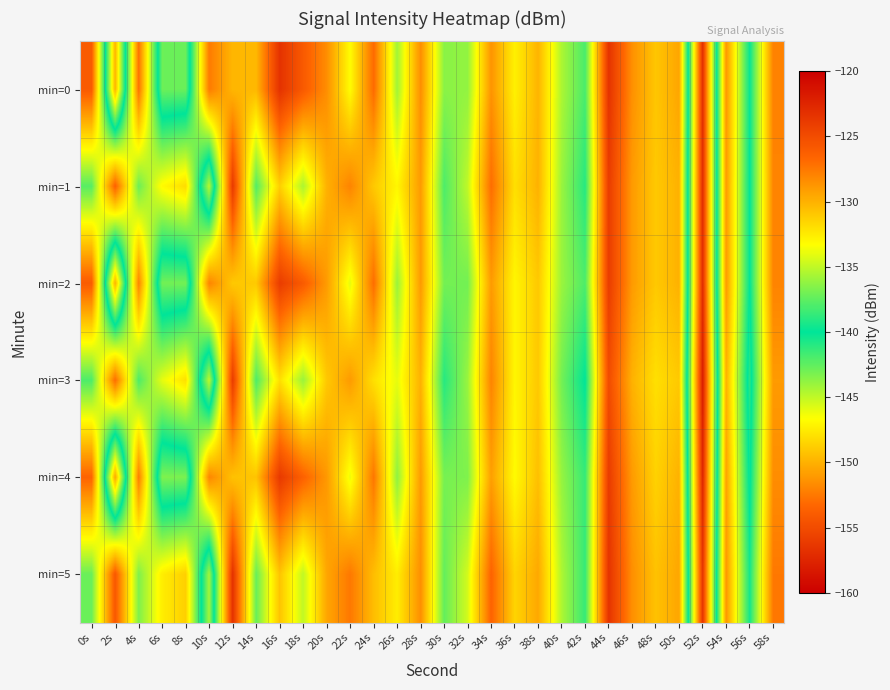

Reading left to right, list all the values displayed in this chart.

min=0: 0s=-126.0	2s=-149.9	4s=-127.2	6s=-142.8	8s=-142.7	10s=-127.6	12s=-130.2	14s=-130.3	16s=-123.3	18s=-125.9	20s=-128.4	22s=-133.3	24s=-126.9	26s=-135.8	28s=-128.5	30s=-136.4	32s=-136.2	34s=-128.7	36s=-132.7	38s=-130.1	40s=-135.5	42s=-138.1	44s=-123.4	46s=-128.5	48s=-130.9	50s=-129.5	52s=-156.9	54s=-128.8	56s=-139.8	58s=-127.9
min=1: 0s=-137.7	2s=-126.3	4s=-137.2	6s=-133.1	8s=-131.8	10s=-144.8	12s=-123.8	14s=-137.9	16s=-131.3	18s=-135.5	20s=-130.0	22s=-128.0	24s=-131.0	26s=-133.0	28s=-129.0	30s=-138.0	32s=-135.0	34s=-127.0	36s=-132.0	38s=-130.0	40s=-136.0	42s=-139.0	44s=-124.0	46s=-129.0	48s=-131.0	50s=-130.0	52s=-157.0	54s=-129.0	56s=-140.0	58s=-128.0
min=2: 0s=-126.0	2s=-150.0	4s=-128.0	6s=-143.0	8s=-143.0	10s=-128.0	12s=-131.0	14s=-131.0	16s=-124.0	18s=-126.0	20s=-129.0	22s=-134.0	24s=-127.0	26s=-136.0	28s=-129.0	30s=-137.0	32s=-137.0	34s=-129.0	36s=-133.0	38s=-131.0	40s=-136.0	42s=-138.0	44s=-124.0	46s=-129.0	48s=-131.0	50s=-130.0	52s=-157.0	54s=-129.0	56s=-140.0	58s=-128.0
min=3: 0s=-138.0	2s=-127.0	4s=-138.0	6s=-134.0	8s=-132.0	10s=-145.0	12s=-124.0	14s=-138.0	16s=-132.0	18s=-136.0	20s=-131.0	22s=-129.0	24s=-132.0	26s=-134.0	28s=-130.0	30s=-139.0	32s=-136.0	34s=-128.0	36s=-133.0	38s=-131.0	40s=-137.0	42s=-140.0	44s=-125.0	46s=-130.0	48s=-132.0	50s=-131.0	52s=-158.0	54s=-130.0	56s=-141.0	58s=-129.0
min=4: 0s=-126.5	2s=-150.5	4s=-127.7	6s=-143.3	8s=-143.2	10s=-128.1	12s=-130.7	14s=-130.8	16s=-123.8	18s=-126.4	20s=-128.9	22s=-133.8	24s=-127.4	26s=-136.3	28s=-129.0	30s=-136.9	32s=-136.7	34s=-129.2	36s=-133.2	38s=-130.6	40s=-136.1	42s=-138.6	44s=-123.9	46s=-129.0	48s=-131.4	50s=-130.0	52s=-157.4	54s=-129.3	56s=-140.3	58s=-128.4
min=5: 0s=-137.2	2s=-125.8	4s=-136.7	6s=-132.6	8s=-131.3	10s=-144.3	12s=-123.3	14s=-137.3	16s=-130.8	18s=-135.0	20s=-129.5	22s=-127.5	24s=-130.5	26s=-132.6	28s=-128.5	30s=-137.4	32s=-134.5	34s=-126.5	36s=-131.5	38s=-129.6	40s=-135.5	42s=-138.6	44s=-123.4	46s=-128.5	48s=-130.7	50s=-129.5	52s=-156.5	54s=-128.8	56s=-139.5	58s=-127.5